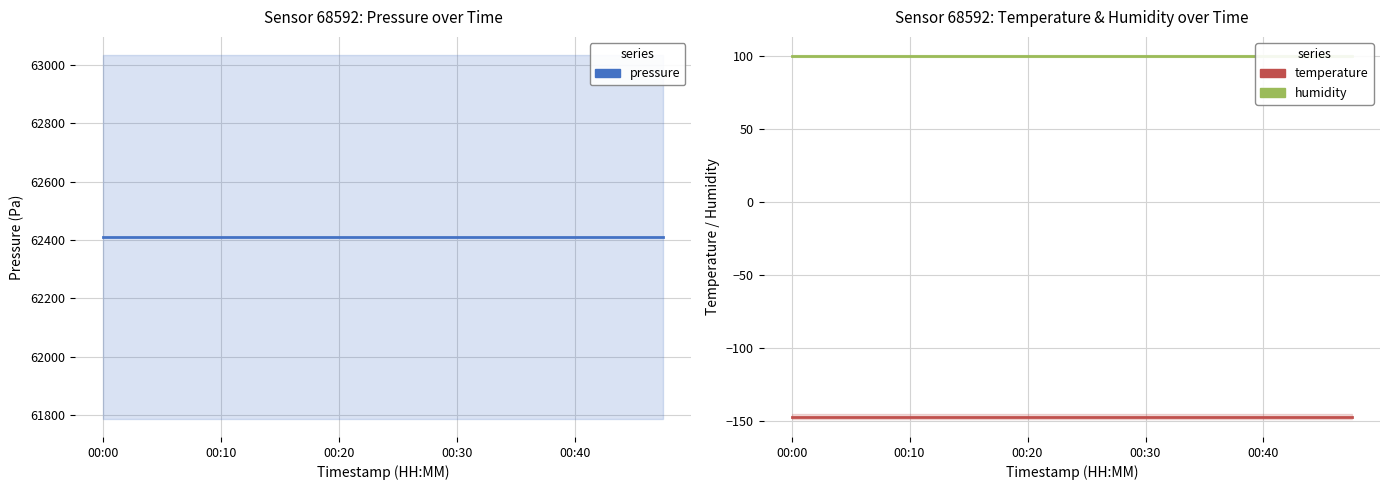

What are all the series names shown in the legend?

pressure, temperature, humidity